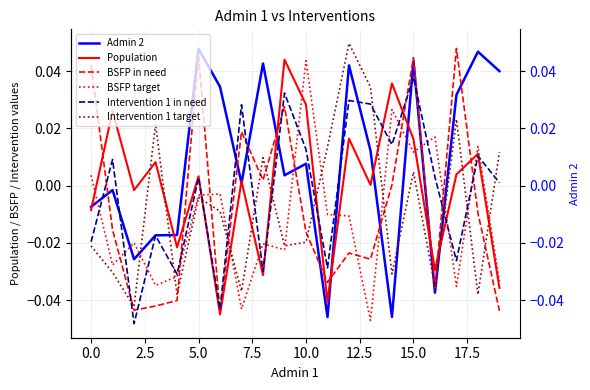

The value of Admin 2 at 12.5 is 0.0. True or false?

True